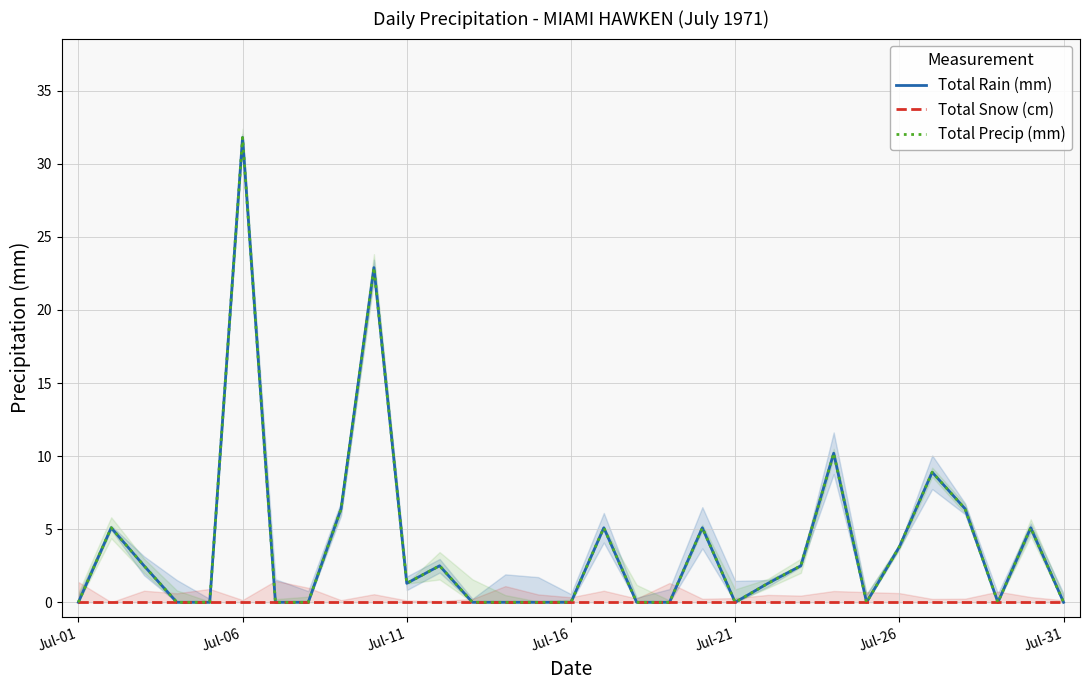

What is the difference between the highest and lowest values at 23?

10.2